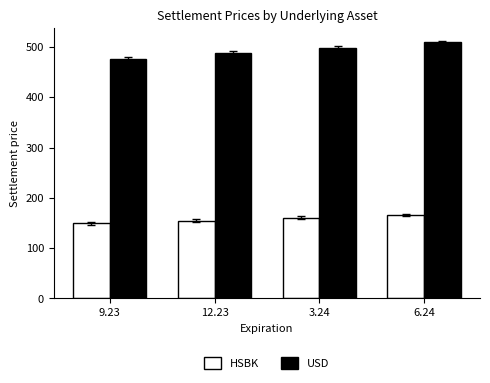

What is the label of the 4th bar from the right?

9.23